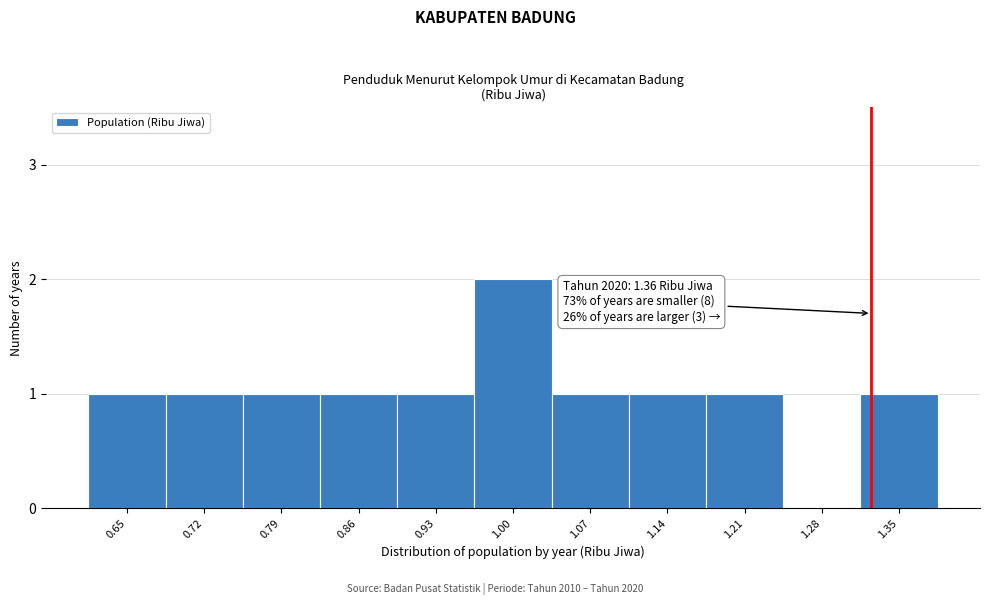

Reading left to right, transcribe all the data shown in this chart.

0.65=1	0.72=1	0.79=1	0.86=1	0.93=1	1.00=2	1.07=1	1.14=1	1.21=1	1.28=0	1.35=1